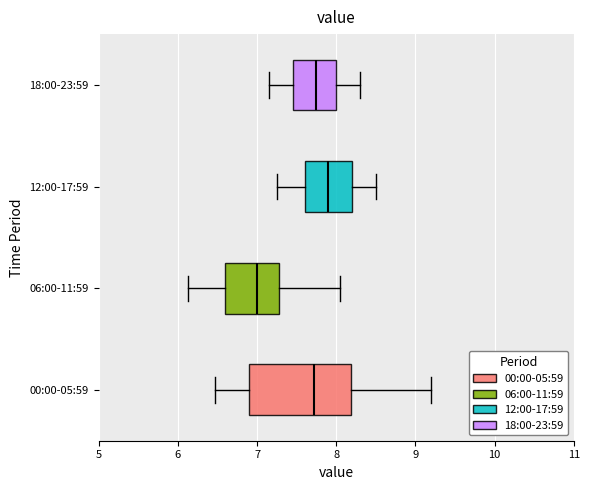

Where does the left whisker of the box for 12:00-17:59 end on the x-axis? The values are not printed on the chart, so give them approximately, as read against the axis.

7.3